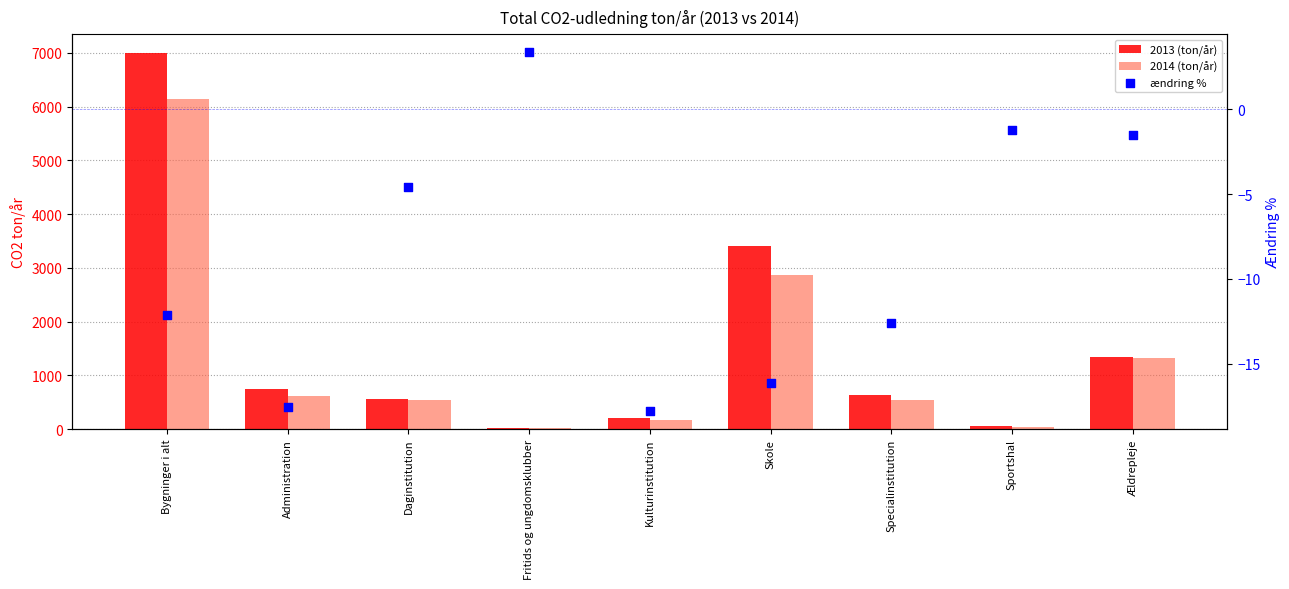

Which series has the largest total across all categories?

2013 (ton/år)